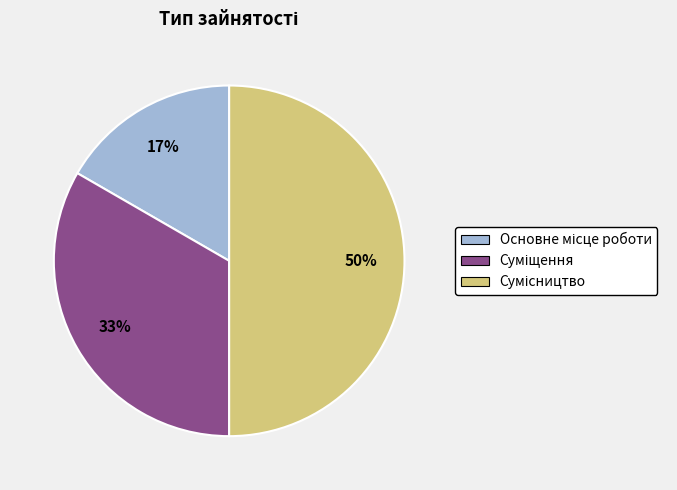

How many slices are in this pie chart?

3